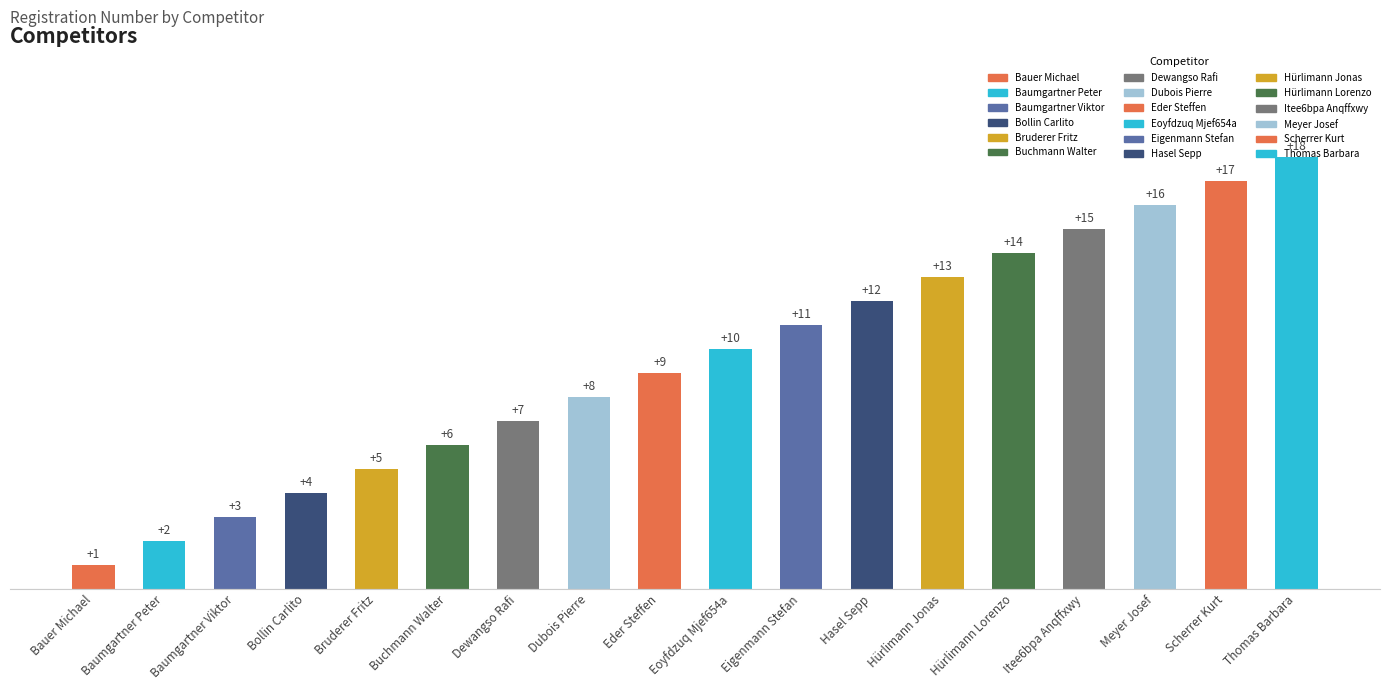

The chart shows a value of 2 at Buchmann Walter. True or false?

False